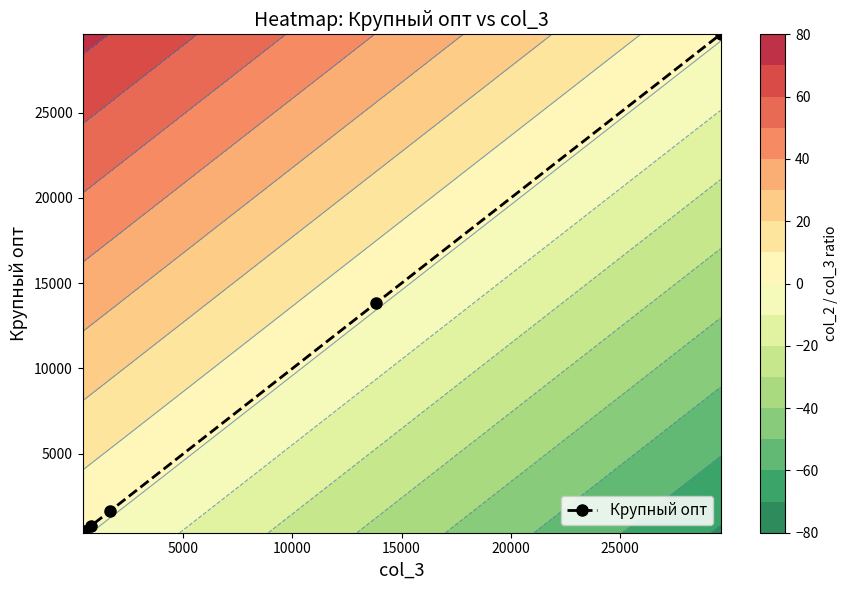

What is the highest value of the Крупный опт series?

29584.5